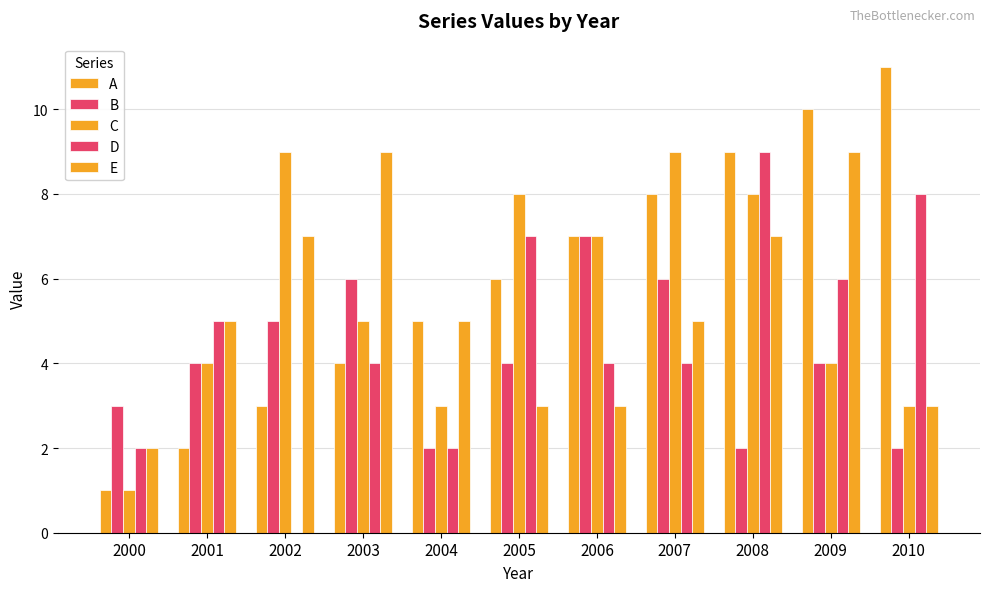

What is the sum of the A values at 2003 and 2002?

7